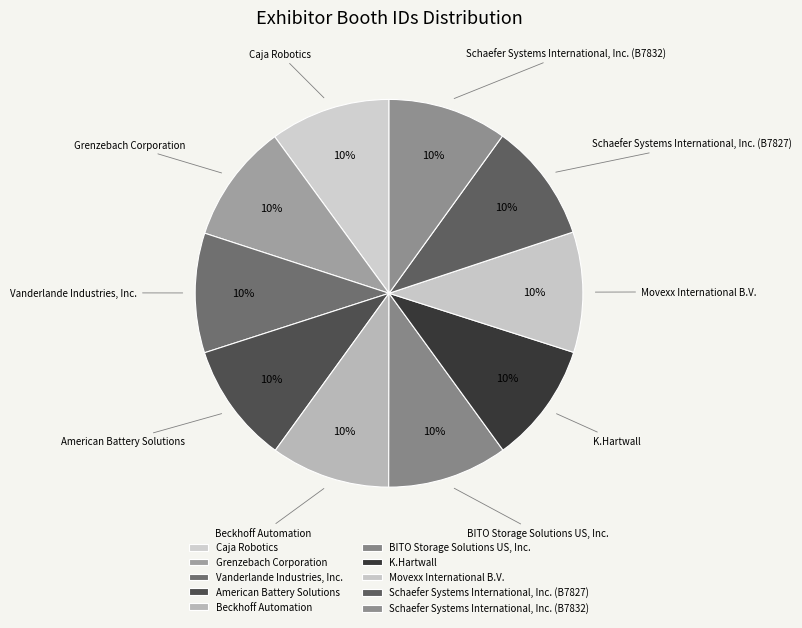

To the nearest percent, what is the average slice percentage?

10%